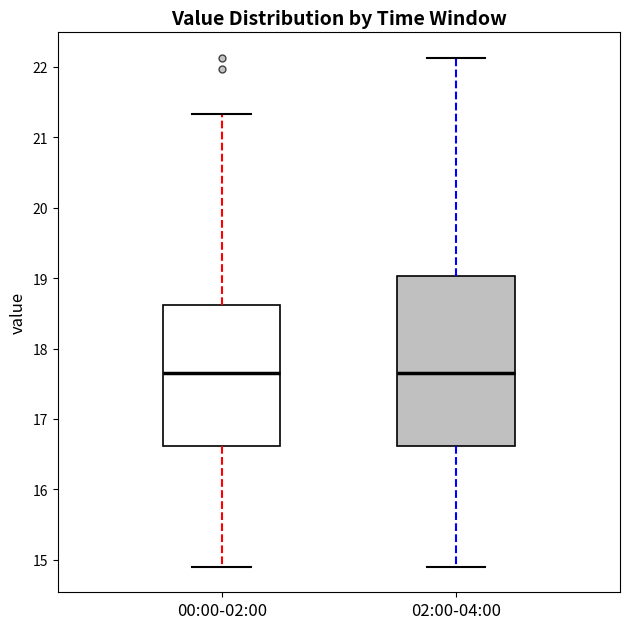

Reading left to right, transcribe this box plot: for each box, give where its median line is, the range the box spans, and where its two whiskers end, as read against the y-axis. The values are not printed on the chart, so give them approximately, as read against the axis.

00:00-02:00: median 17.7, box 16.6 to 18.6, whiskers 14.9 to 21.3
02:00-04:00: median 17.7, box 16.6 to 19.0, whiskers 14.9 to 22.1